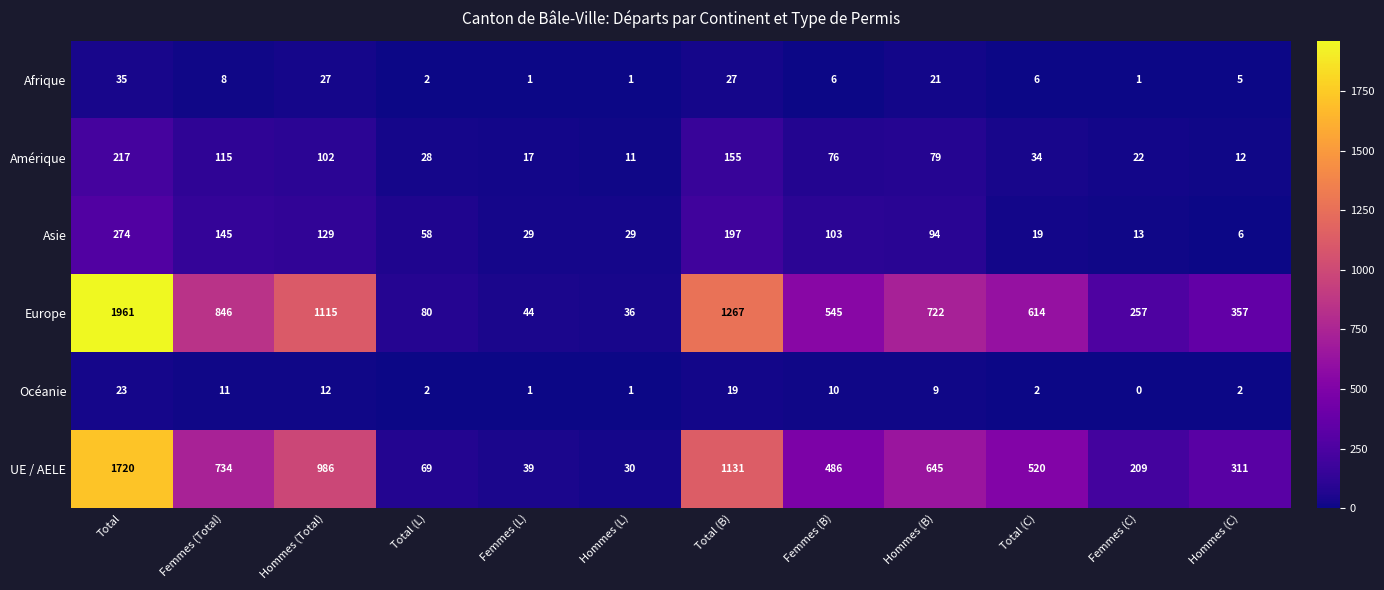

Rank the series by their maximum value, from highest to lowest.

Europe, UE / AELE, Asie, Amérique, Afrique, Océanie